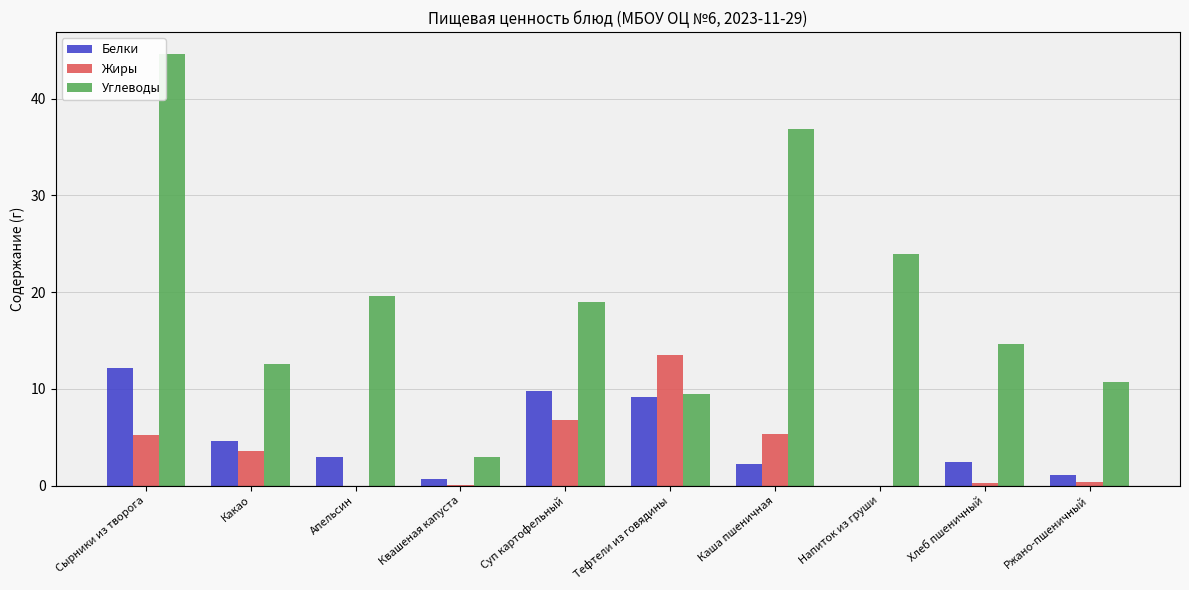

At which label does Жиры reach its peak?

Тефтели из говядины